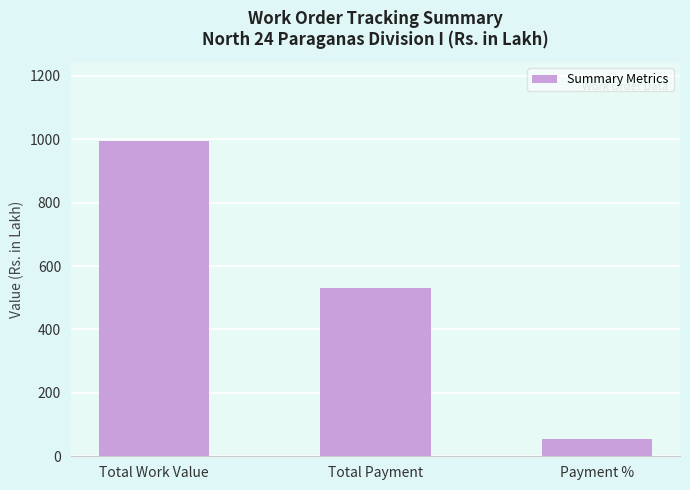

Is it true that the value at Payment % is 53.3?

True